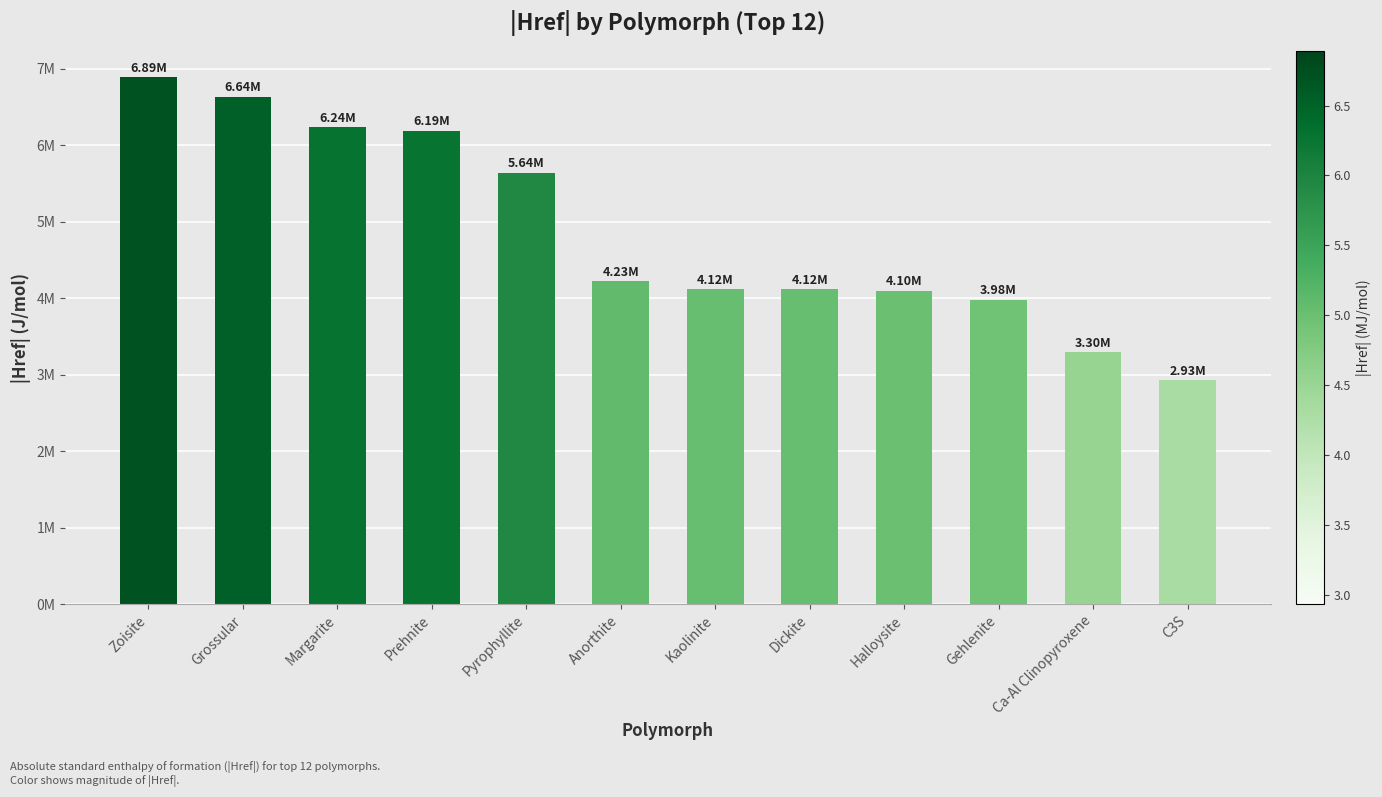

Rank the categories by value from highest to lowest.

Zoisite, Grossular, Margarite, Prehnite, Pyrophyllite, Anorthite, Kaolinite, Dickite, Halloysite, Gehlenite, Ca-Al Clinopyroxene, C3S